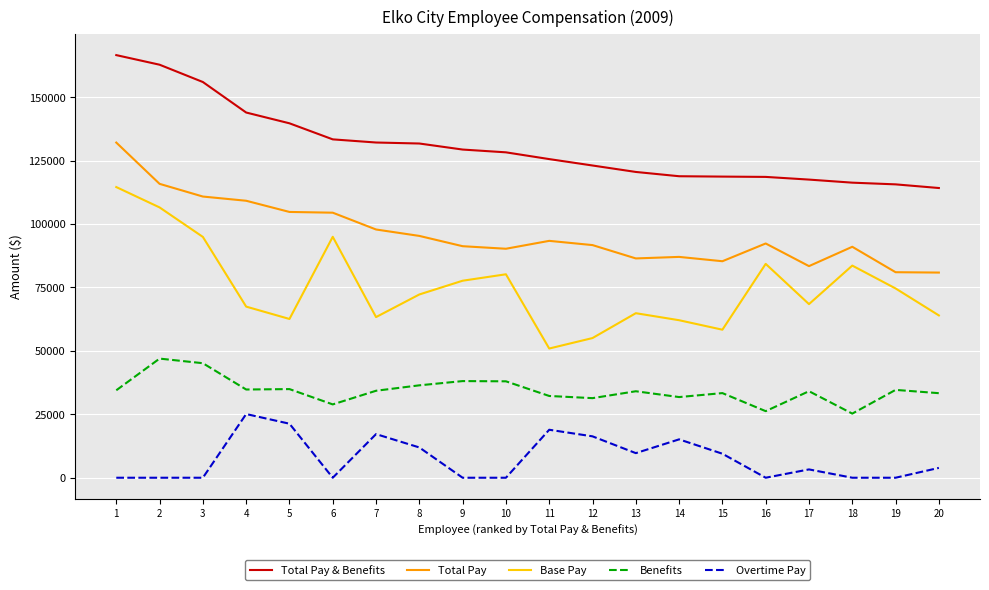

Which series has the largest range (max minus min)?

Base Pay